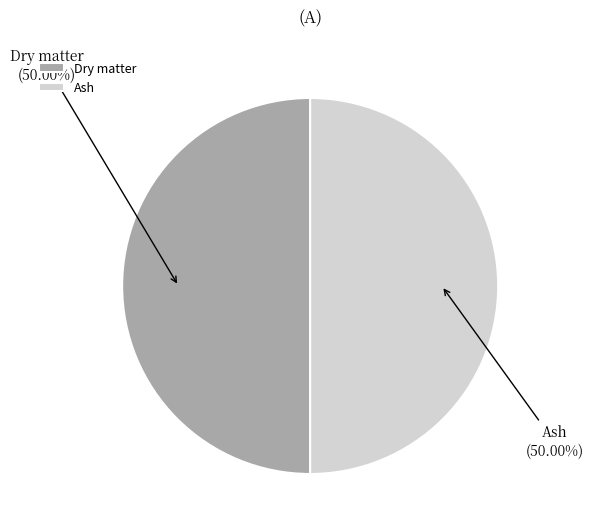

The Dry matter slice represents 50% of the pie. True or false?

True